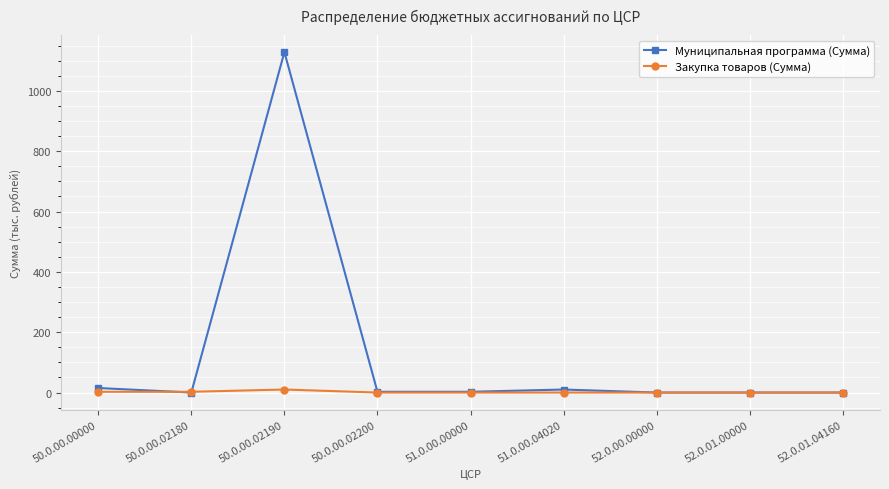

Which series has the widest spread of values?

Муниципальная программа (Сумма)